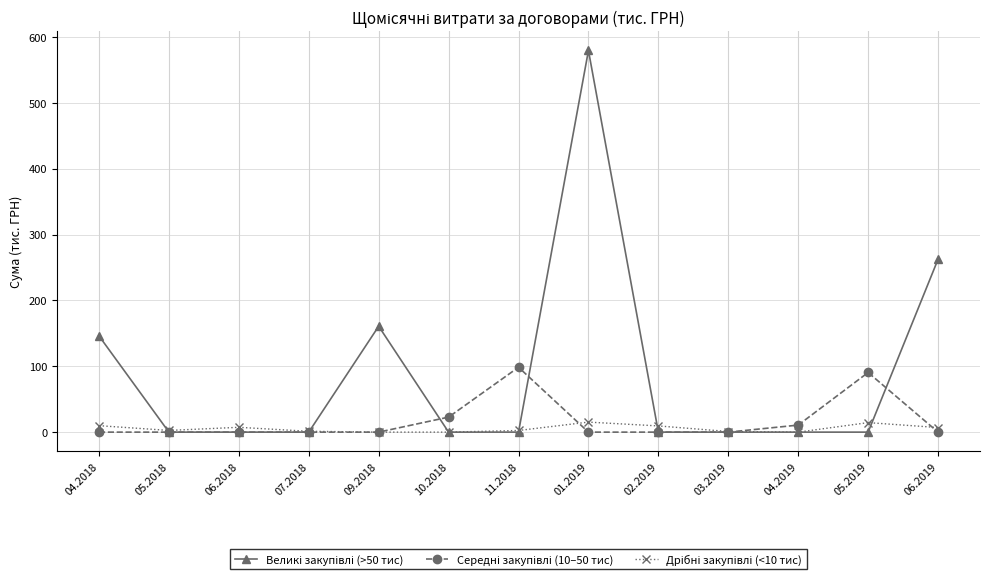

At which category is the sum across all series the highest?

01.2019